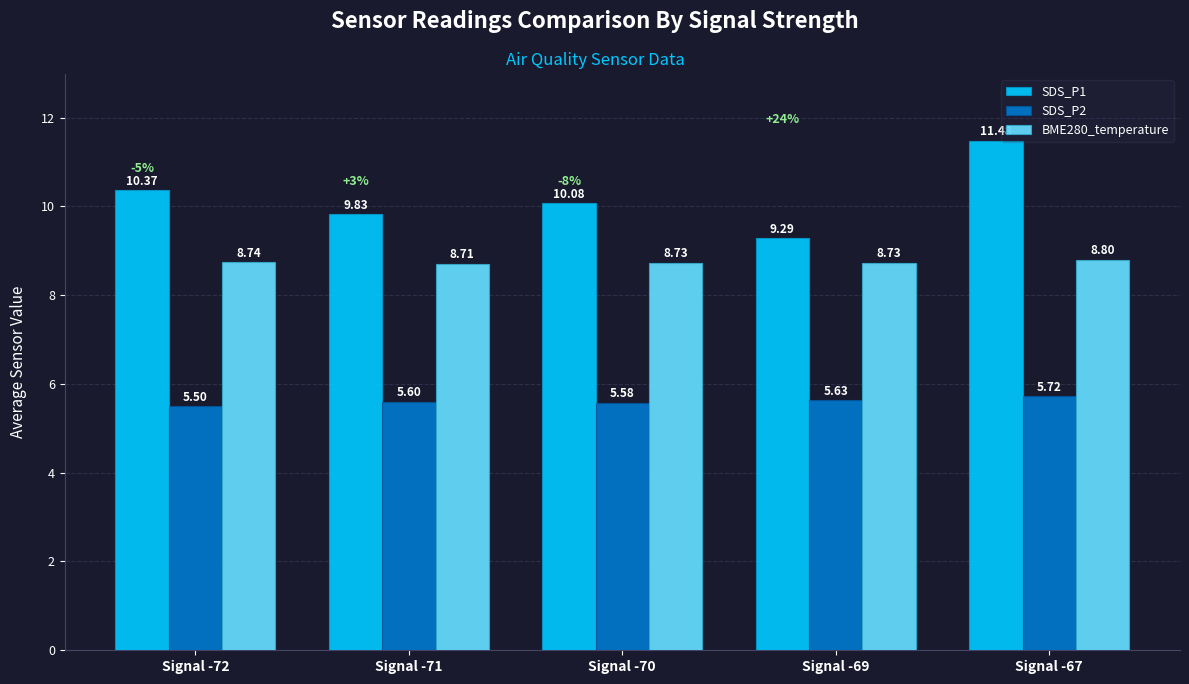

What is the difference between the maximum and minimum values in the SDS_P2 series?

0.2